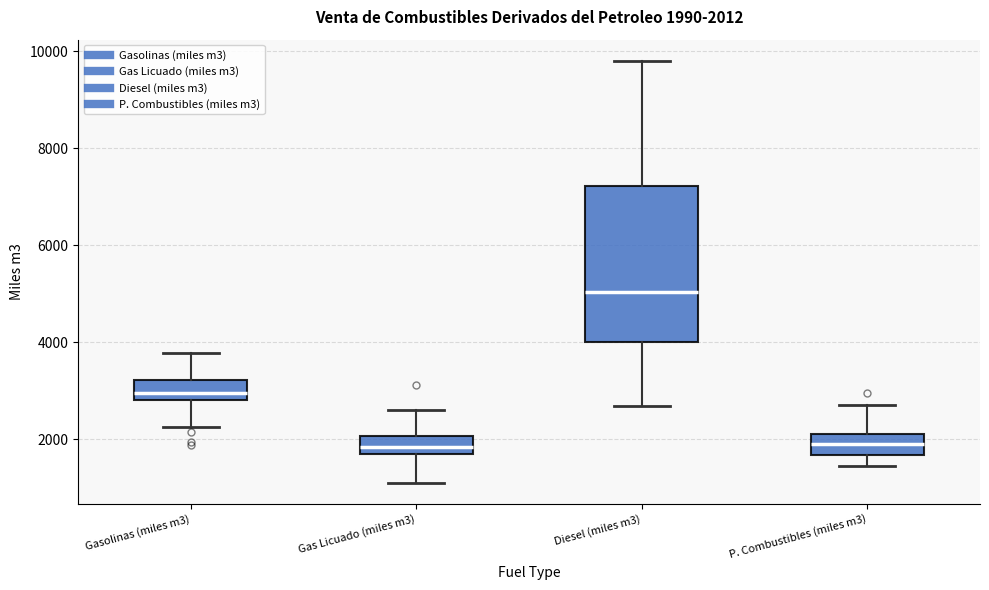

Which box's median line is the highest?

Diesel (miles m3)